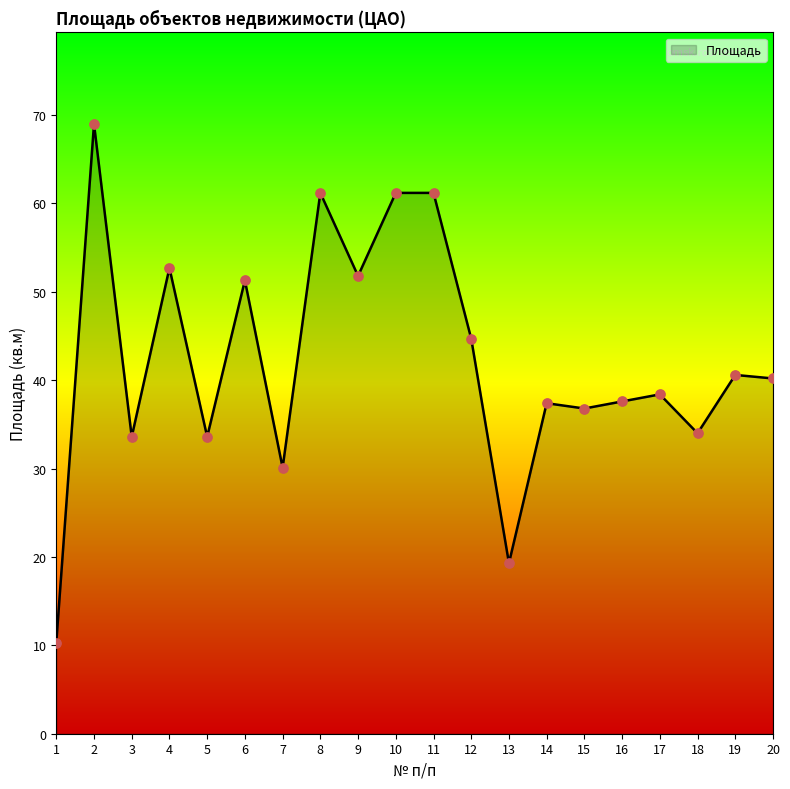

What is the change in value from 2 to 8?

-7.8